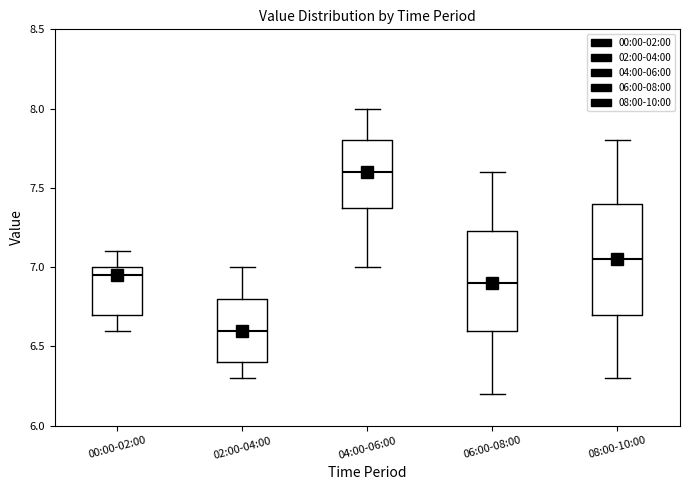

Comparing the boxes themselves (not the whiskers), which one is the tallest?

08:00-10:00